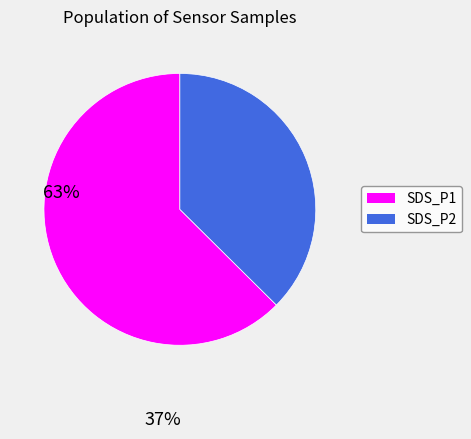

Is there any slice that represents more than half of the pie?

Yes